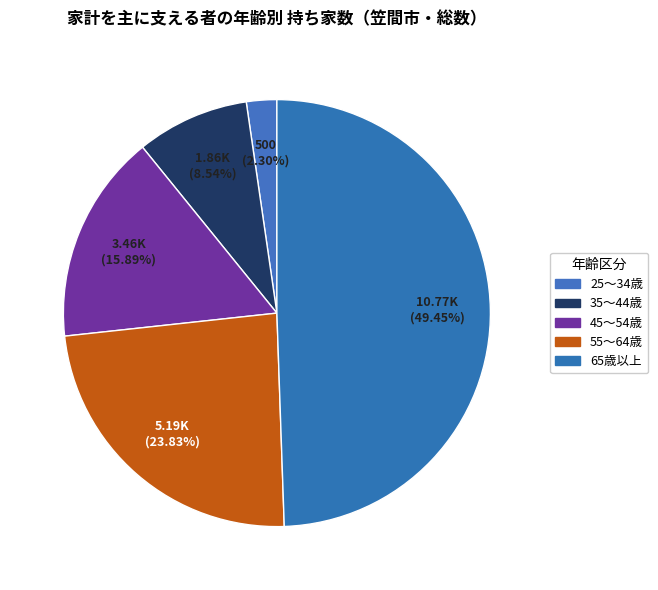

What portion of the pie excludes 55～64歳?

76.2%